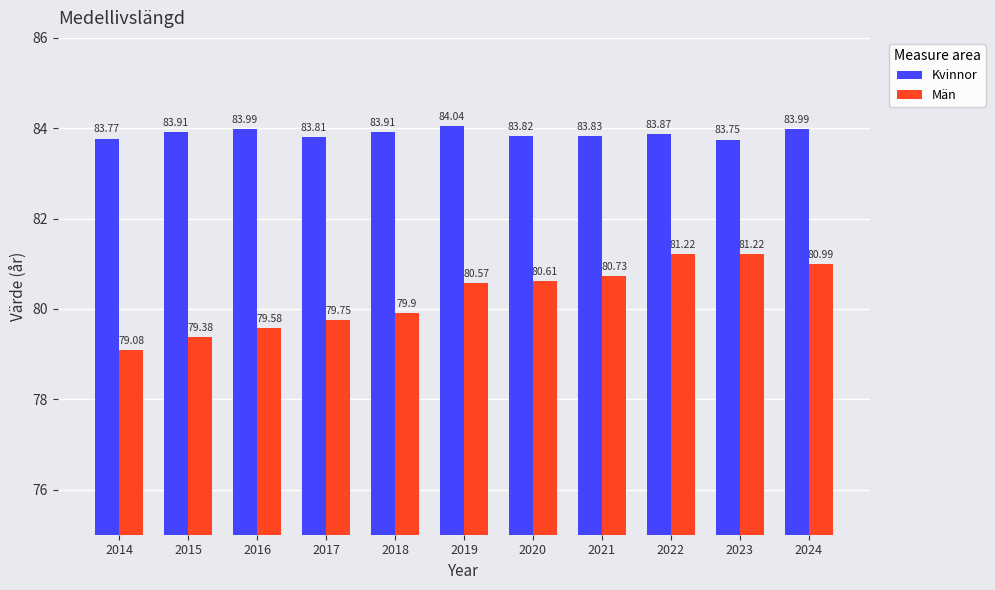

How many data points does each series have?

11